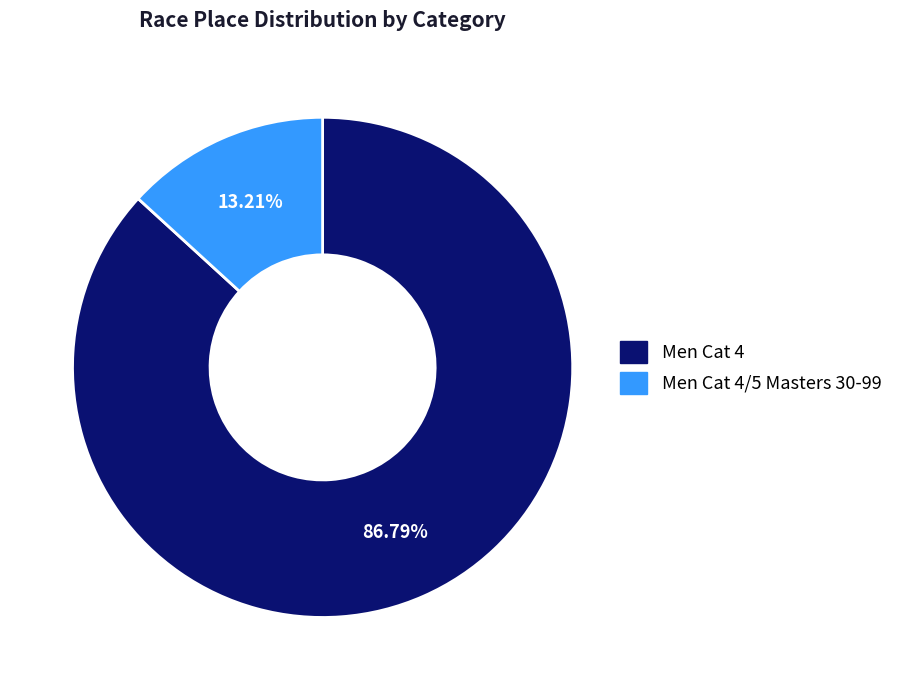

Is there any slice that represents more than half of the pie?

Yes